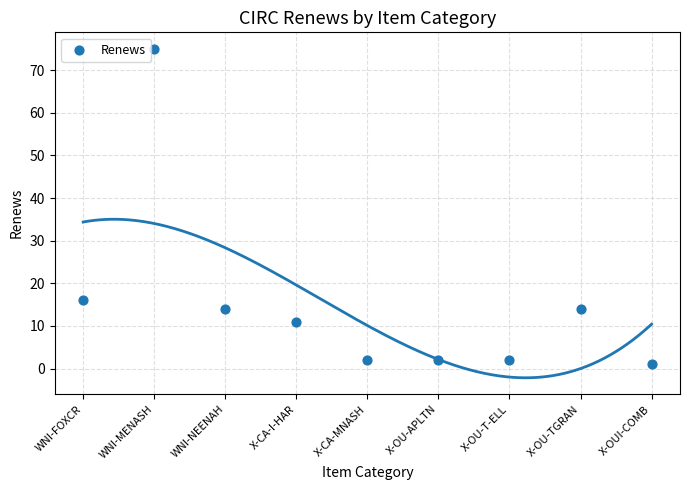

What is the range of Y values (max minus min)?

74